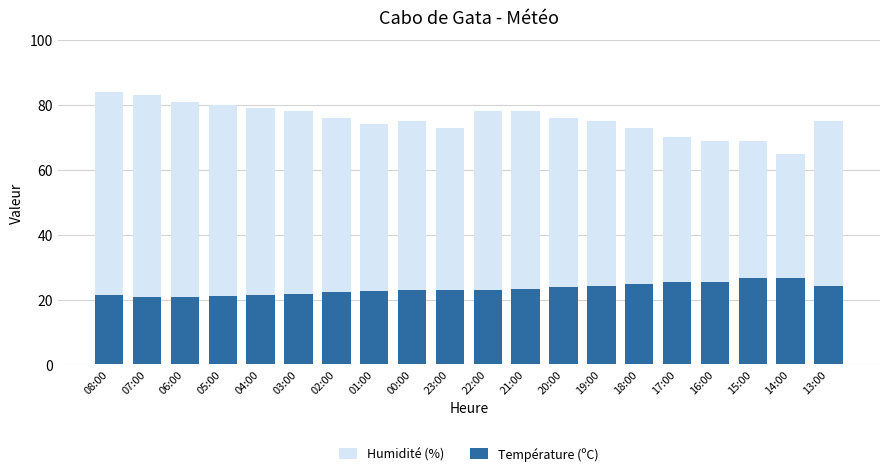

What is the difference between the Température (ºC) values at 07:00 and 22:00?

2.0